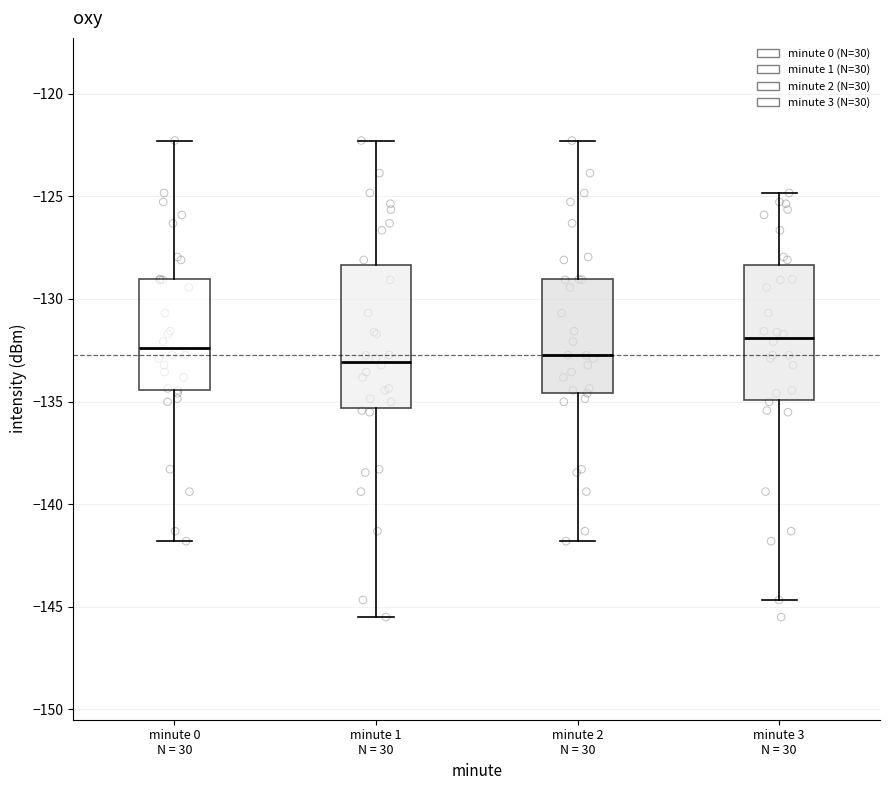

Reading left to right, read every box against the y-axis: the position of its median line, the range the box covers, and the ends of its whiskers. The values are not printed on the chart, so give them approximately, as read against the axis.

minute 0 N = 30: median -132.5, box -134.5 to -129.0, whiskers -142.0 to -122.5
minute 1 N = 30: median -133.0, box -135.5 to -128.5, whiskers -145.5 to -122.5
minute 2 N = 30: median -132.5, box -134.5 to -129.0, whiskers -142.0 to -122.5
minute 3 N = 30: median -132.0, box -135.0 to -128.5, whiskers -144.5 to -125.0